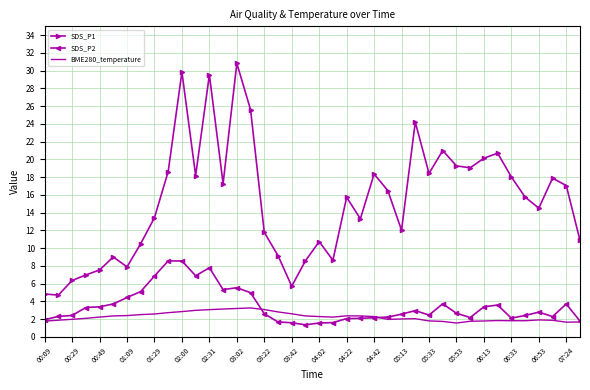

Which series has the largest total across all categories?

SDS_P1